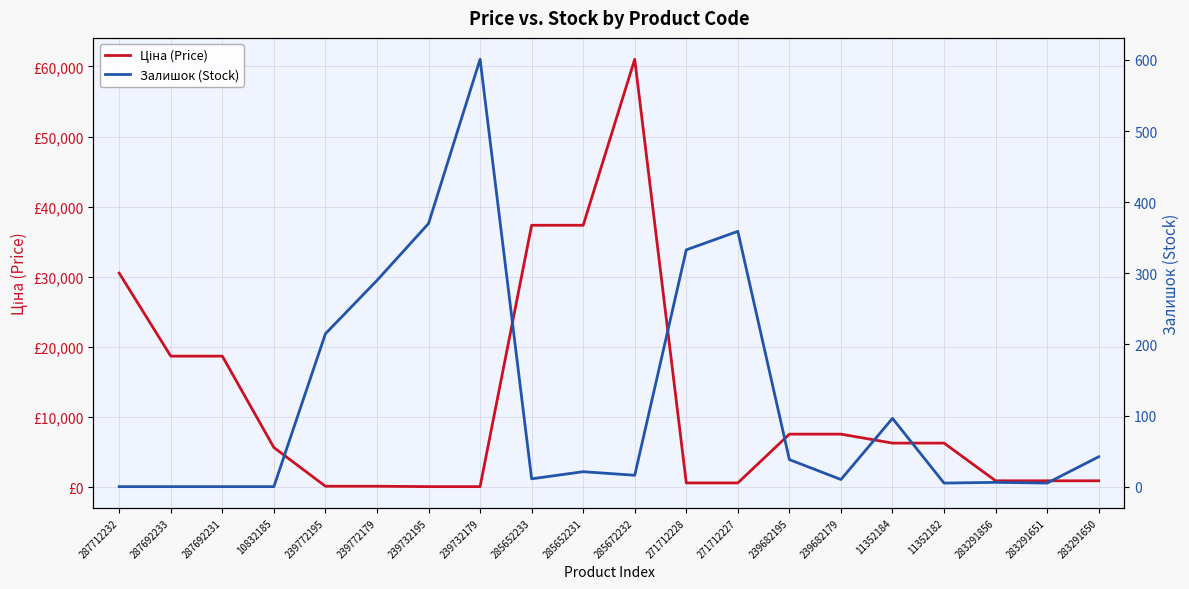

List the series in order of their peak value, highest first.

Ціна (Price), Залишок (Stock)